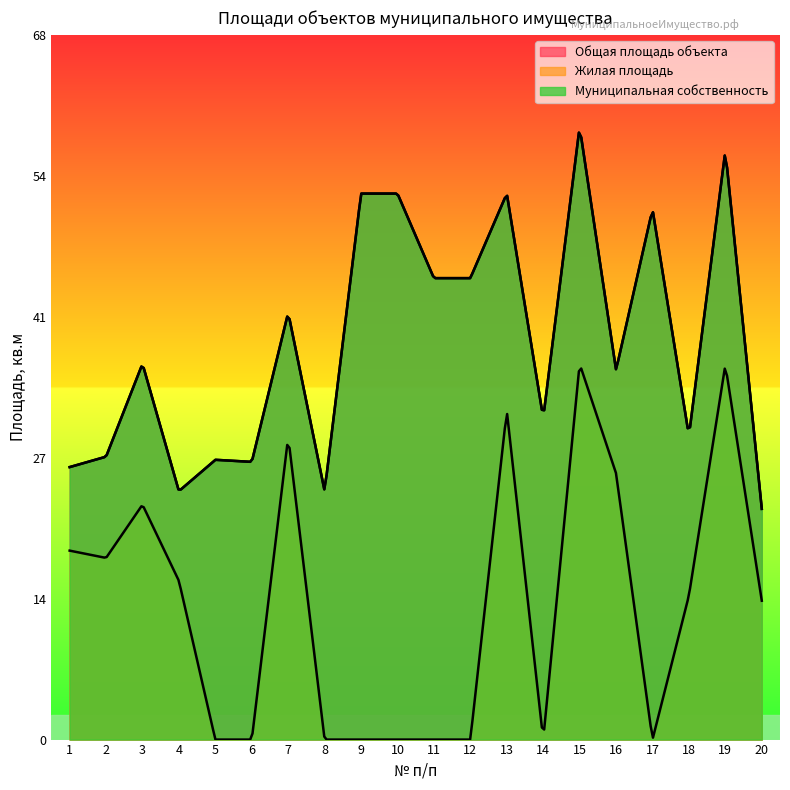

In Муниципальная собственность, how many points are lower than both neighbors (excluding endpoints)?

6